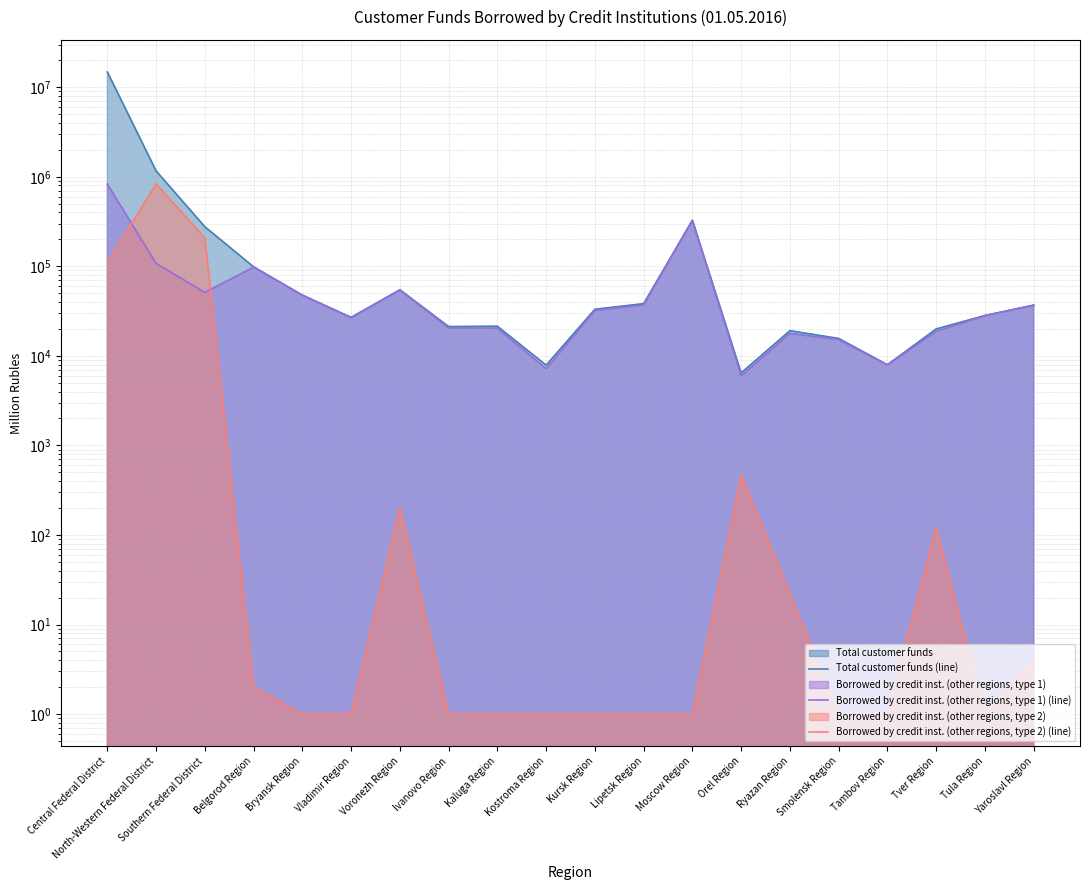

The value of Borrowed by credit inst. (other regions, type 1) (line) at Smolensk Region is 24167. True or false?

False